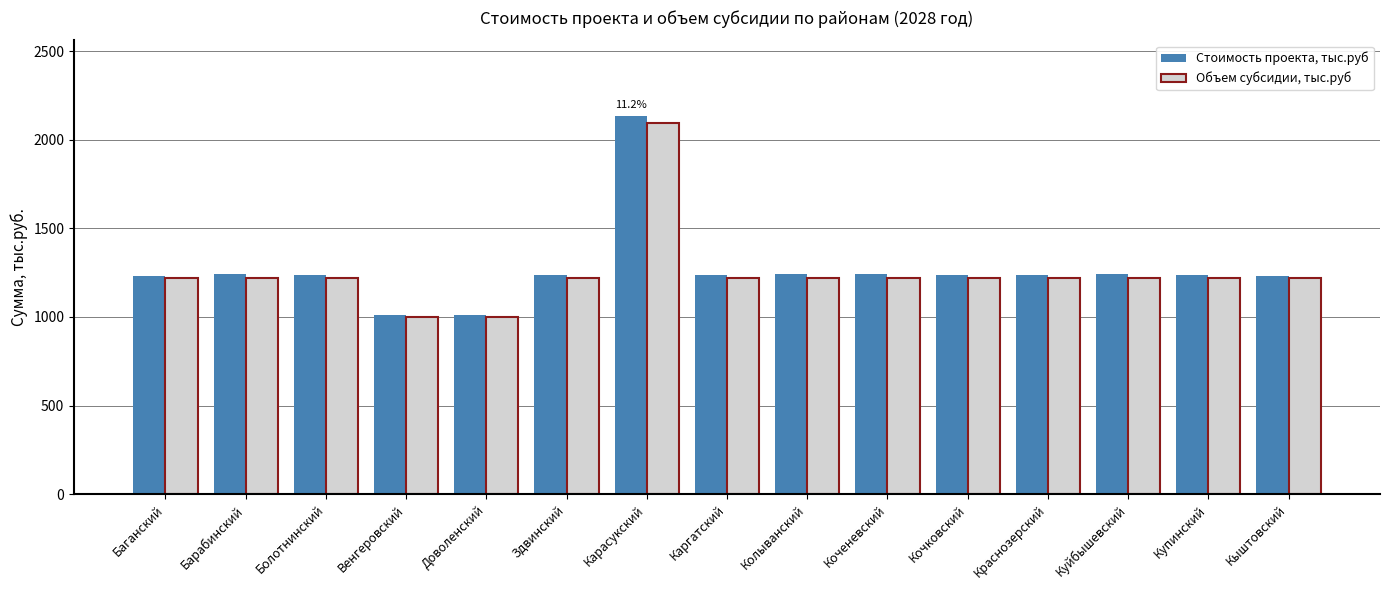

Where does the Объем субсидии, тыс.руб series first go above 1219?

Баганский